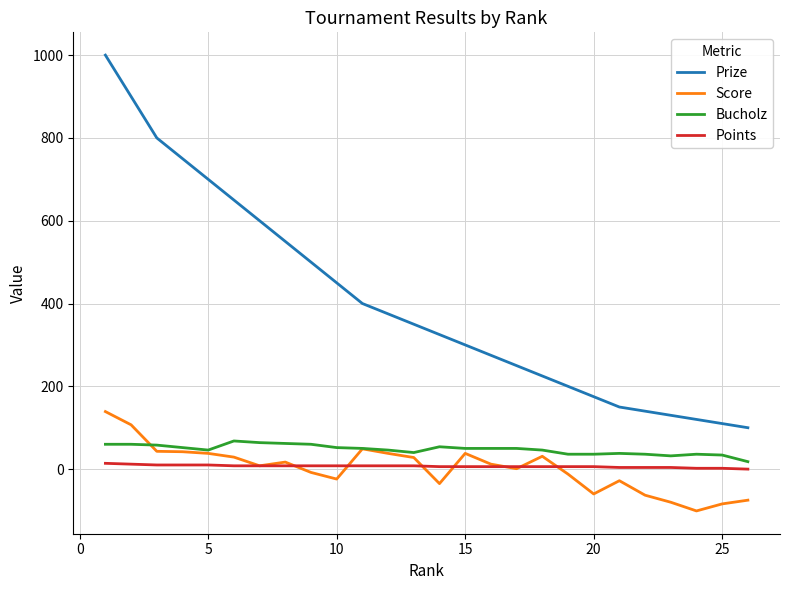

True or false: Prize and Score cross at least once.

False